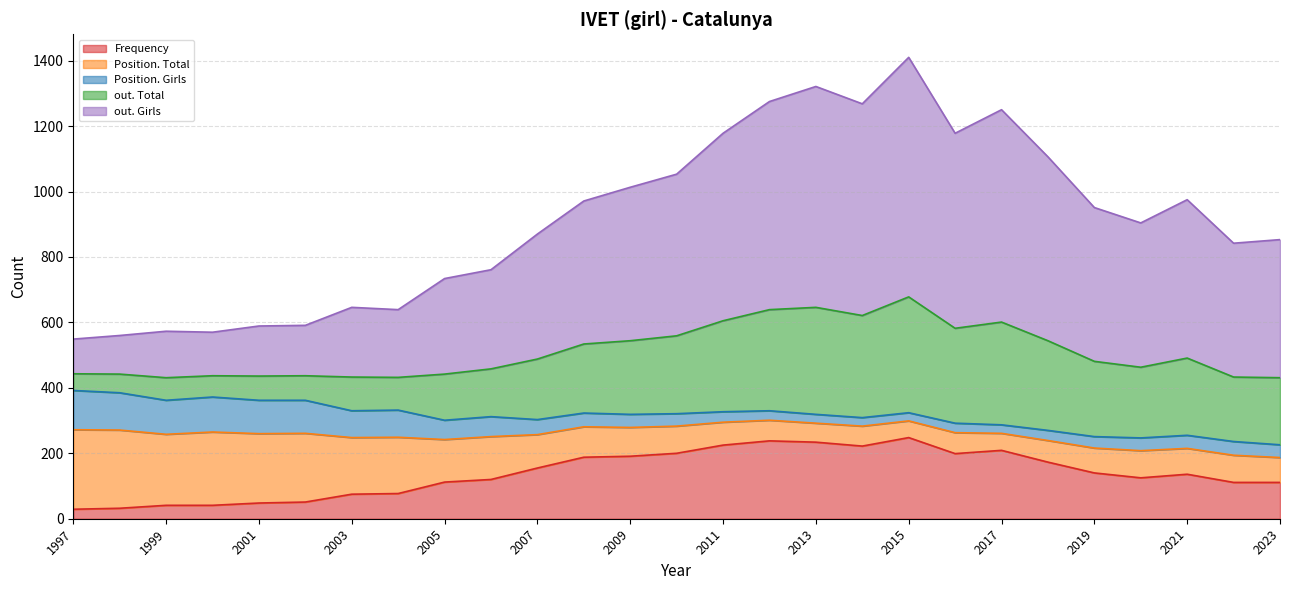

What is the greatest value displayed?

732